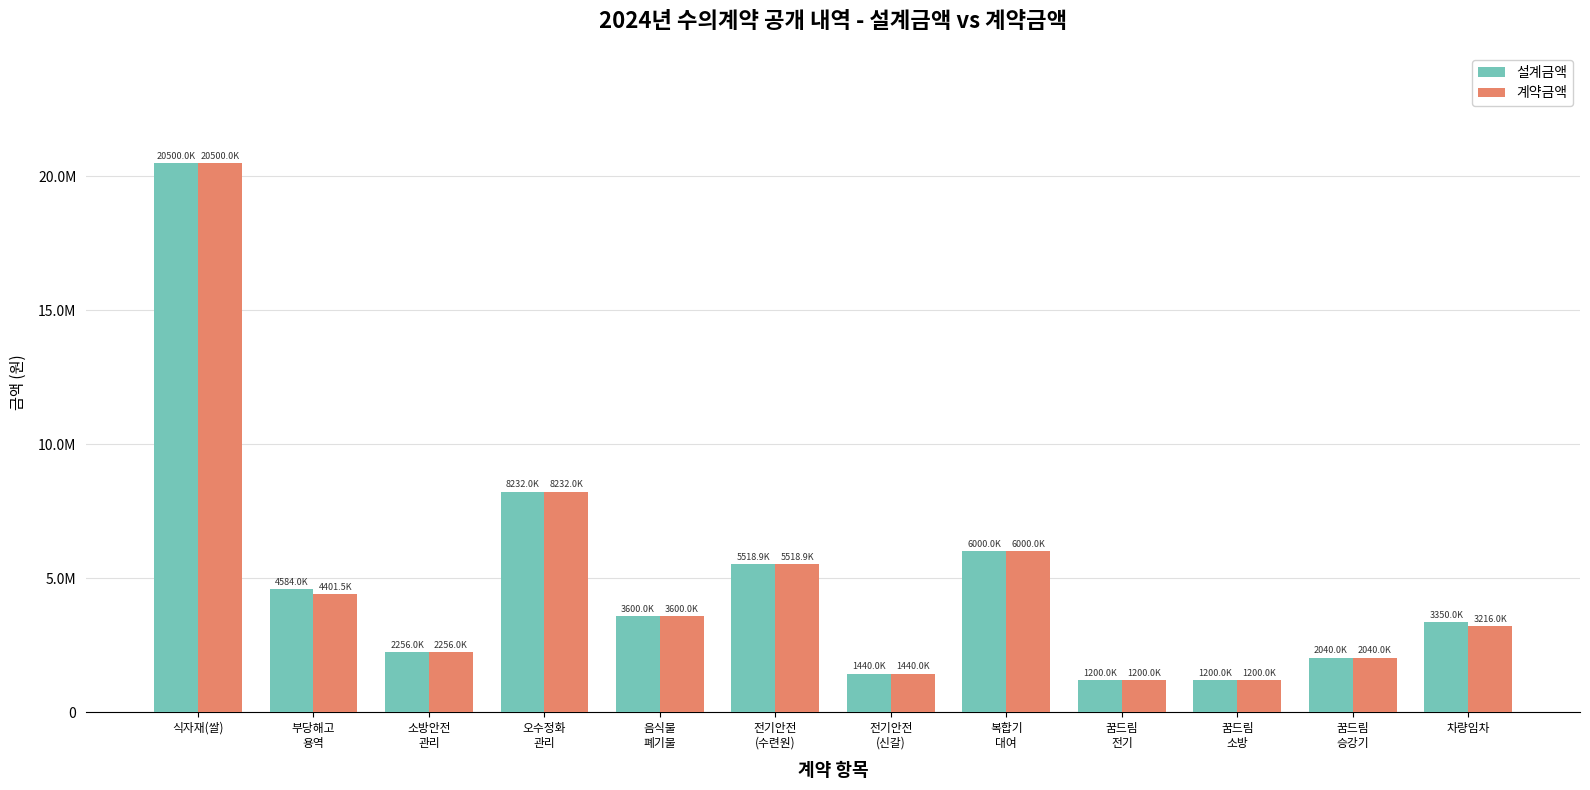

What is the total value across all series at 소방안전
관리?

4512000